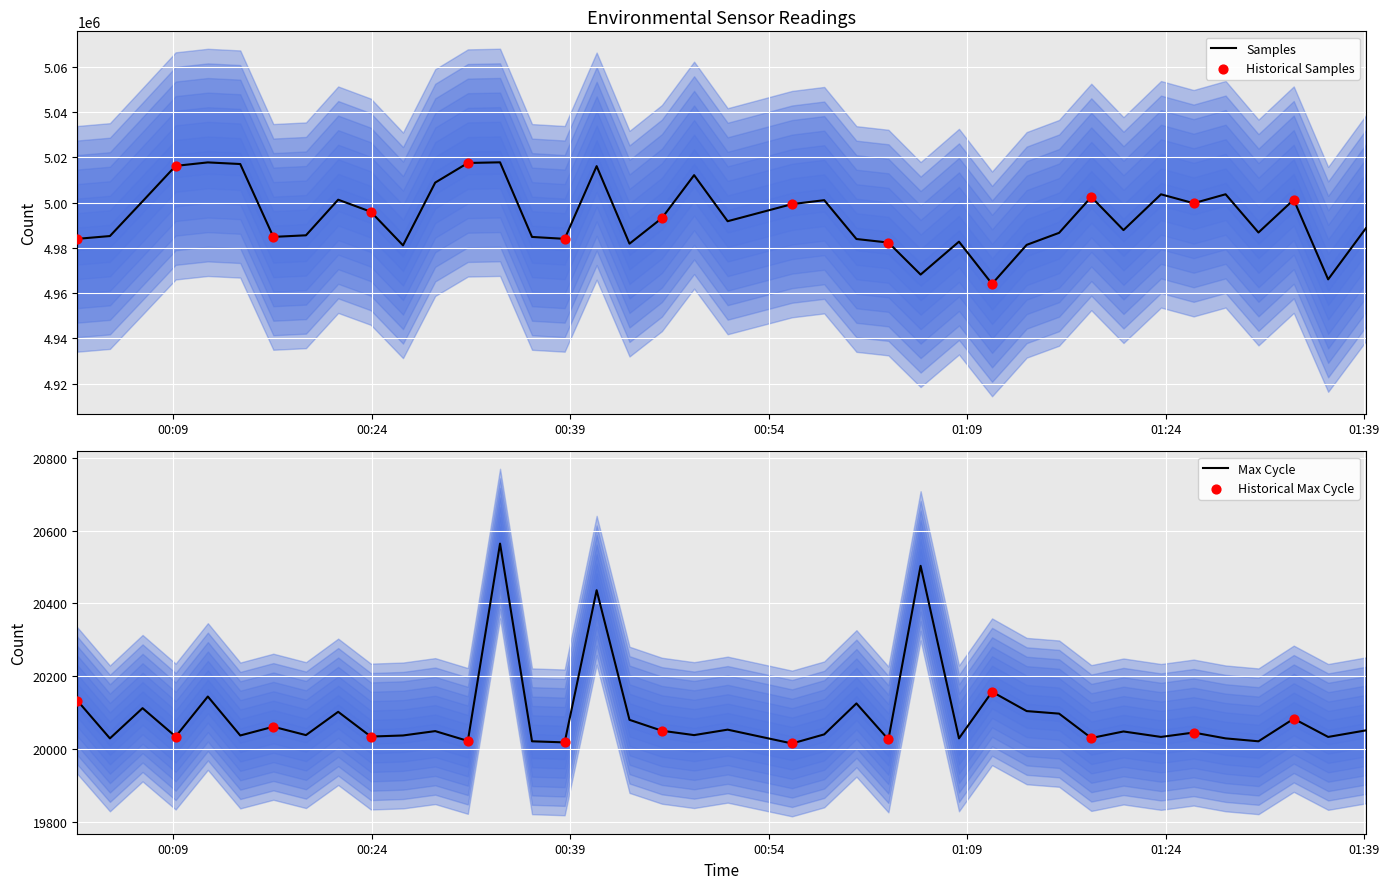

What is the maximum value for Samples?

5017793